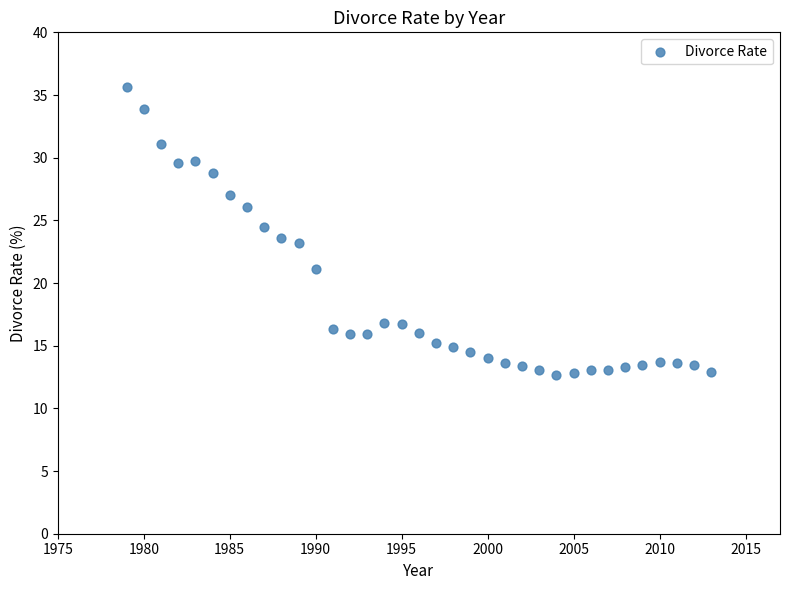

What is the range of X values (max minus min)?

34.0